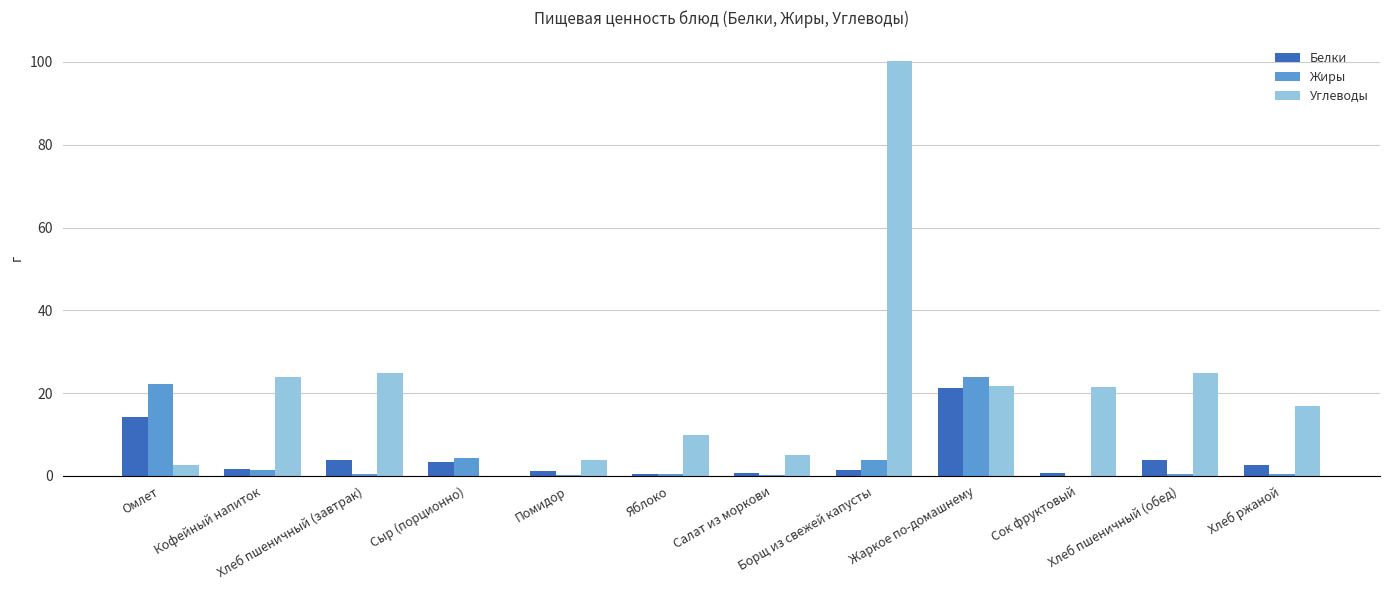

What is the sum of the Жиры values at Яблоко and Жаркое по-домашнему?

24.2